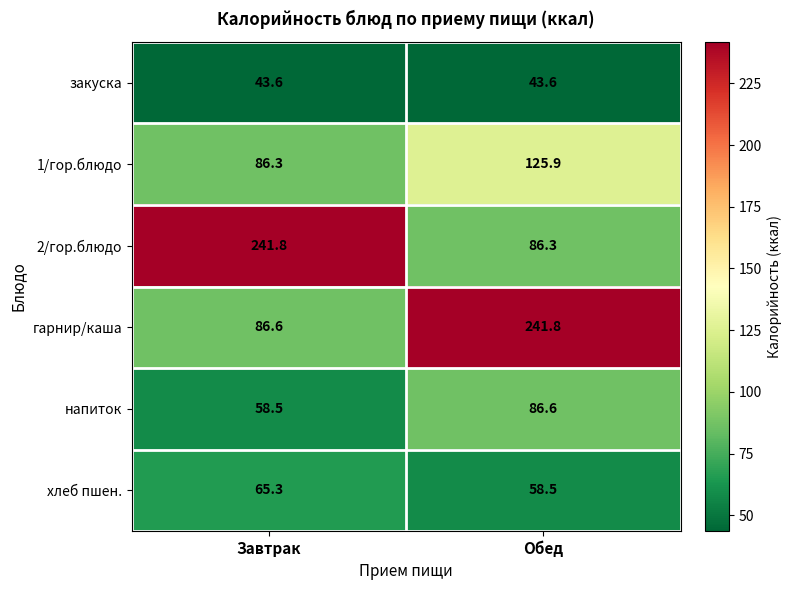

Rank the categories by 2/гор.блюдо value from lowest to highest.

Обед, Завтрак